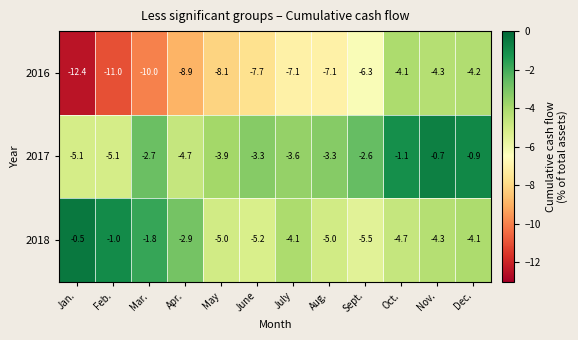

Rank the series by their maximum value, from lowest to highest.

2016, 2017, 2018